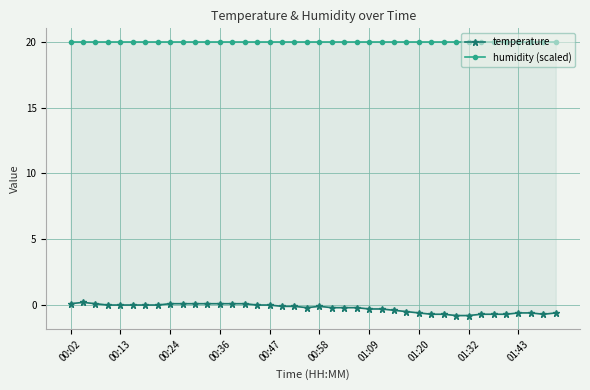

How many values in temperature are below zero?

23